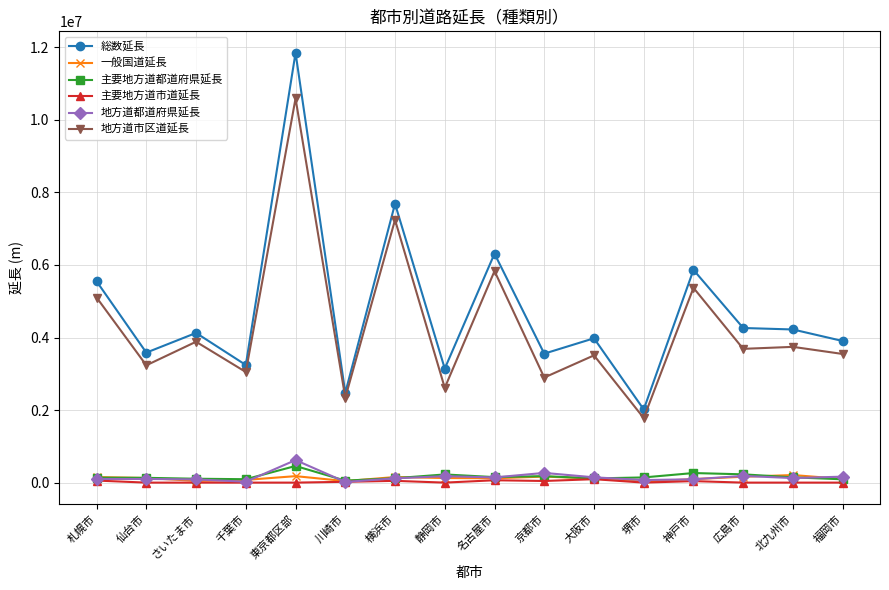

Read the 地方道都道府県延長 value at 名古屋市, to the nearest 10.

143160